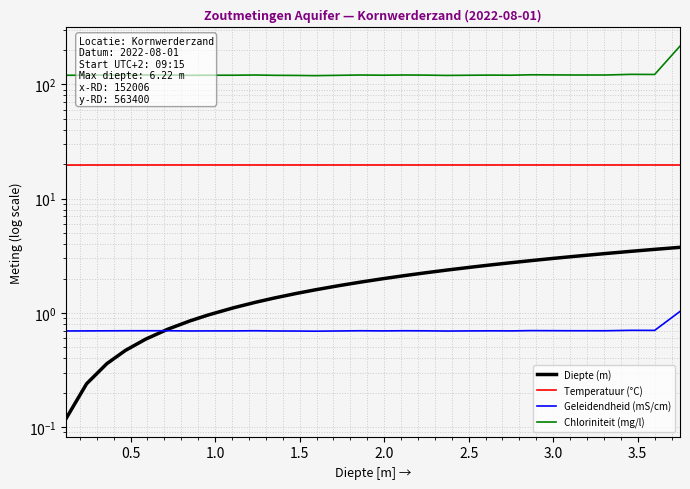

In Geleidendheid (mS/cm), how many points are higher than both neighbors (excluding endpoints)?

6